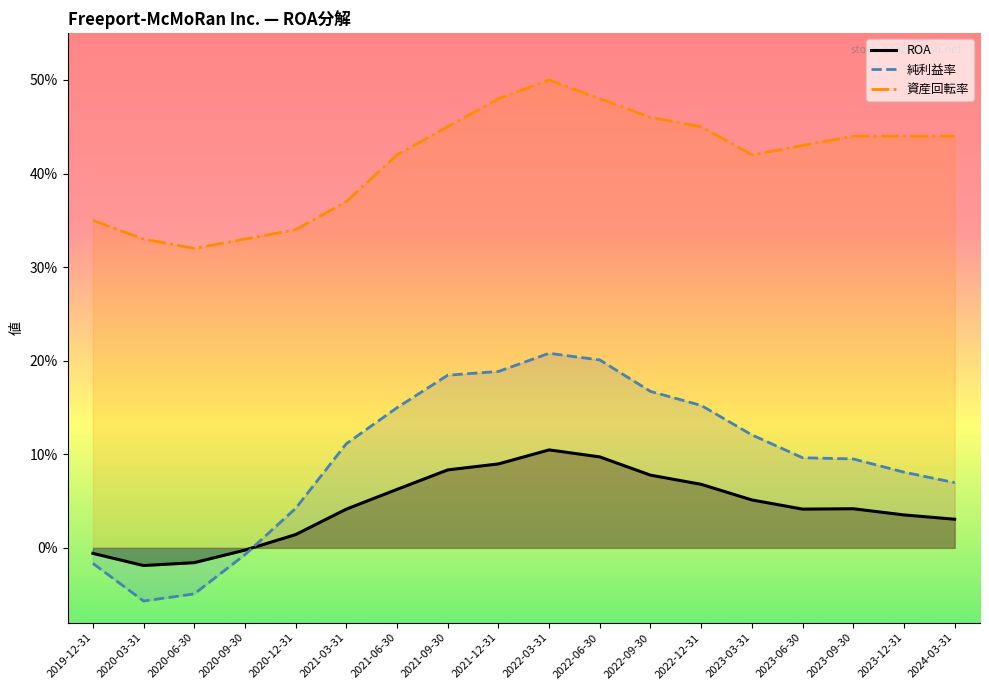

Is it true that 資産回転率 equals 0.3 at 2024-03-31?

False